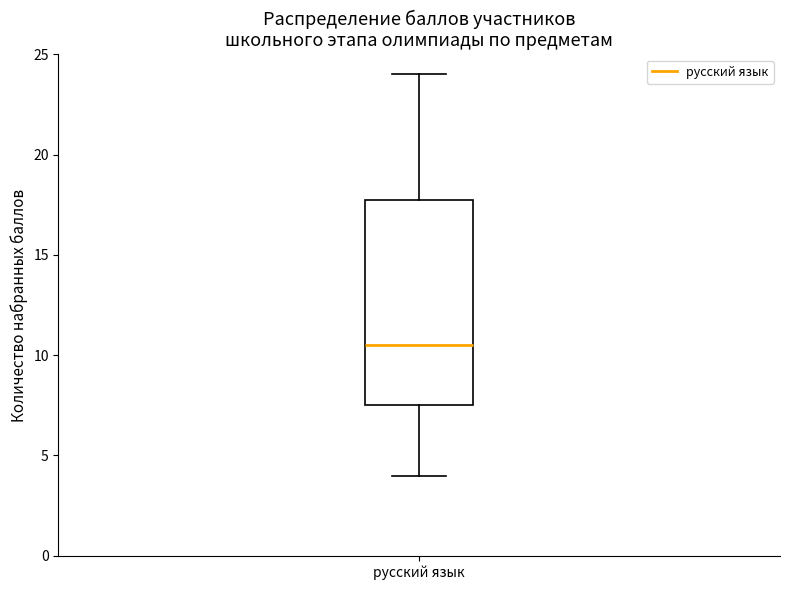

Transcribe this box plot: give where the median line is, the range the box spans, and where the two whiskers end, as read against the y-axis. The values are not printed on the chart, so give them approximately, as read against the axis.

median 10.5, box 7.5 to 18.0, whiskers 4.0 to 24.0